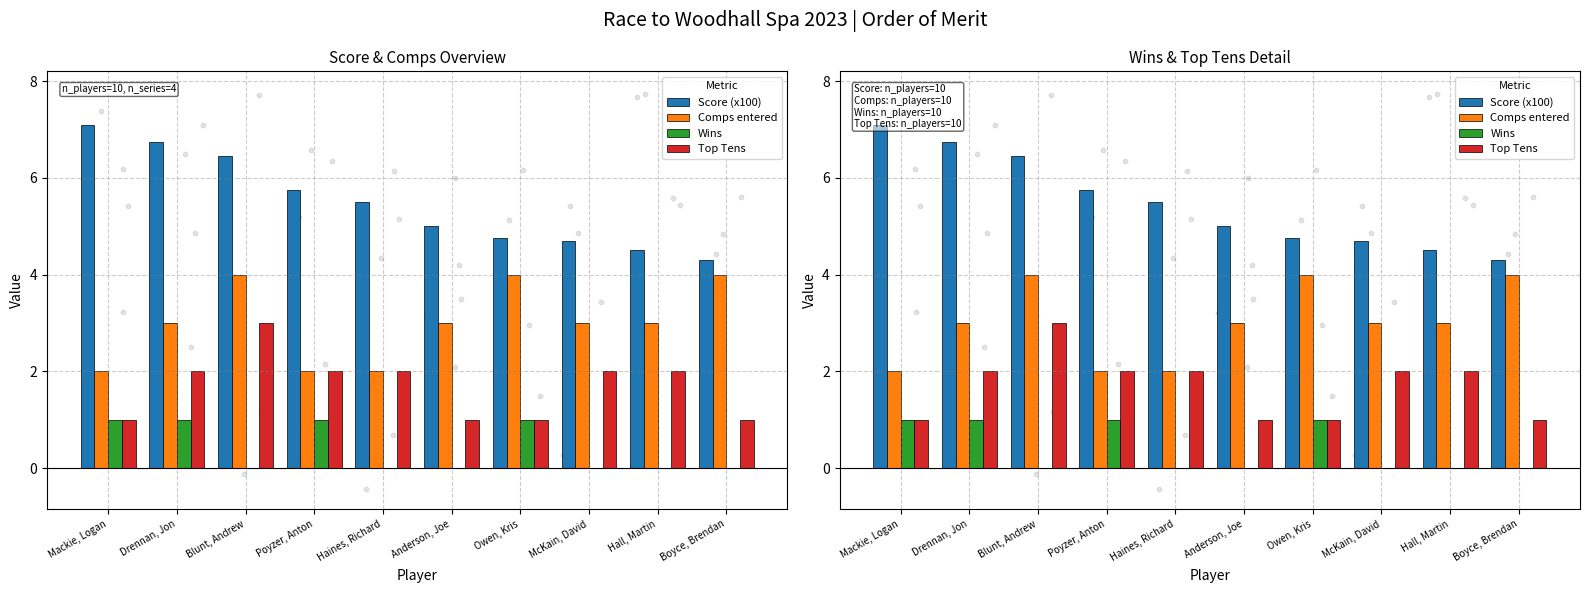

Is the value of Score (x100) at Blunt, Andrew greater than the value of Comps entered at Haines, Richard?

Yes